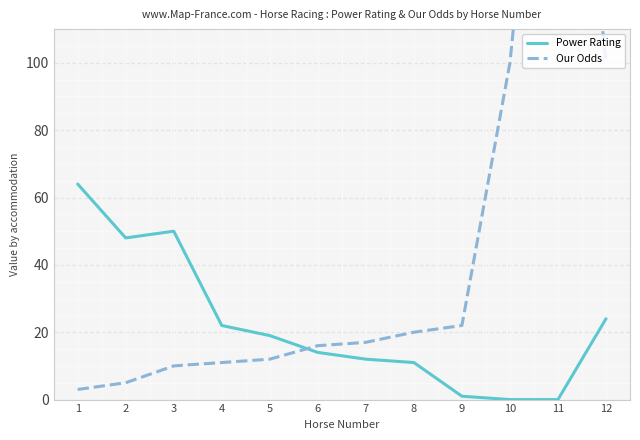

How many data points in Power Rating are above 19?

5